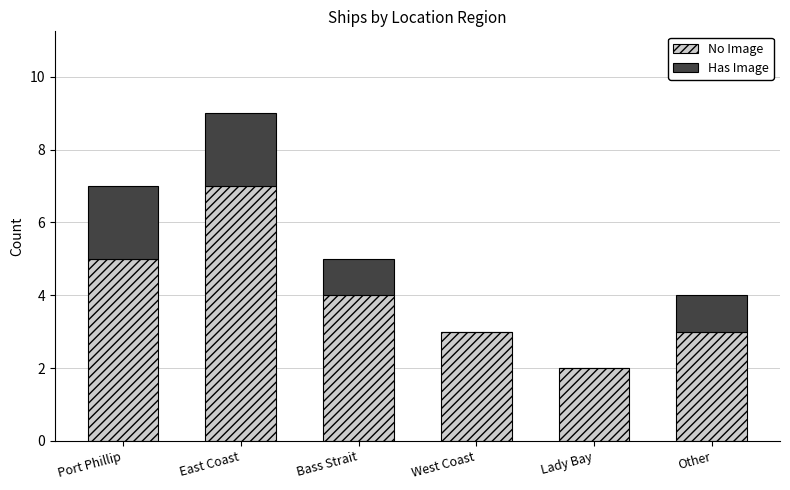

Reading right to left, transcribe the values for No Image.

Other=3	Lady Bay=2	West Coast=3	Bass Strait=4	East Coast=7	Port Phillip=5